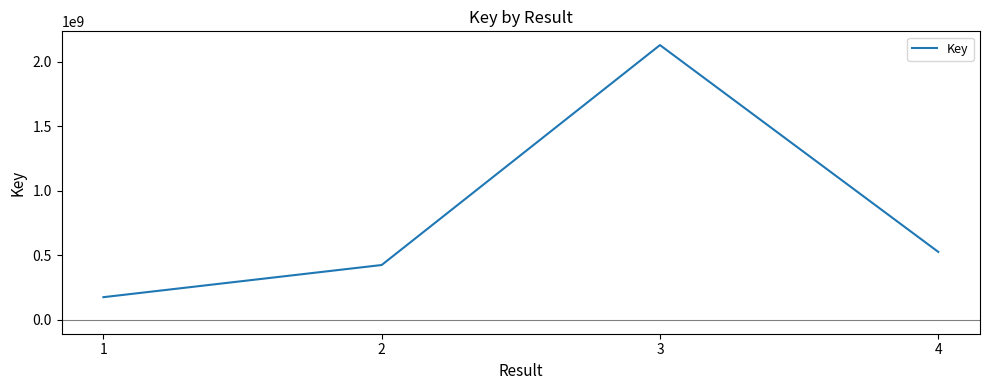

True or false: there are more than 0 points higher than both neighbors.

True